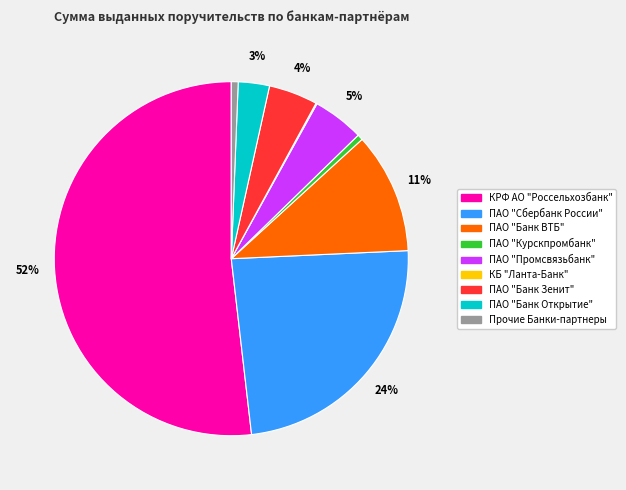

Does any single category account for the majority?

Yes